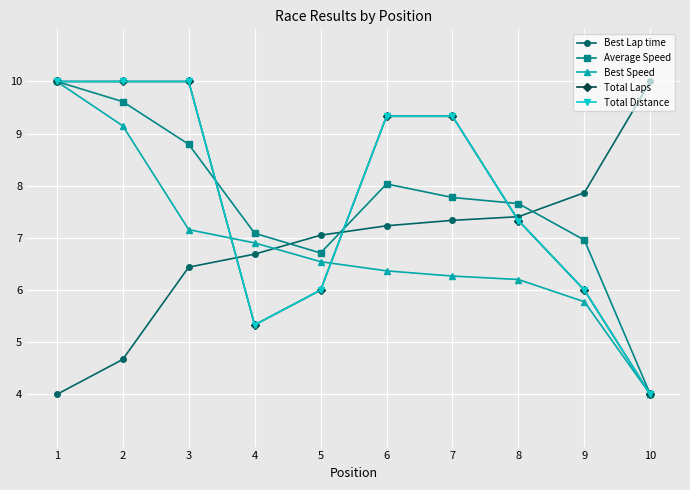

At which label does Average Speed first exceed 7?

1